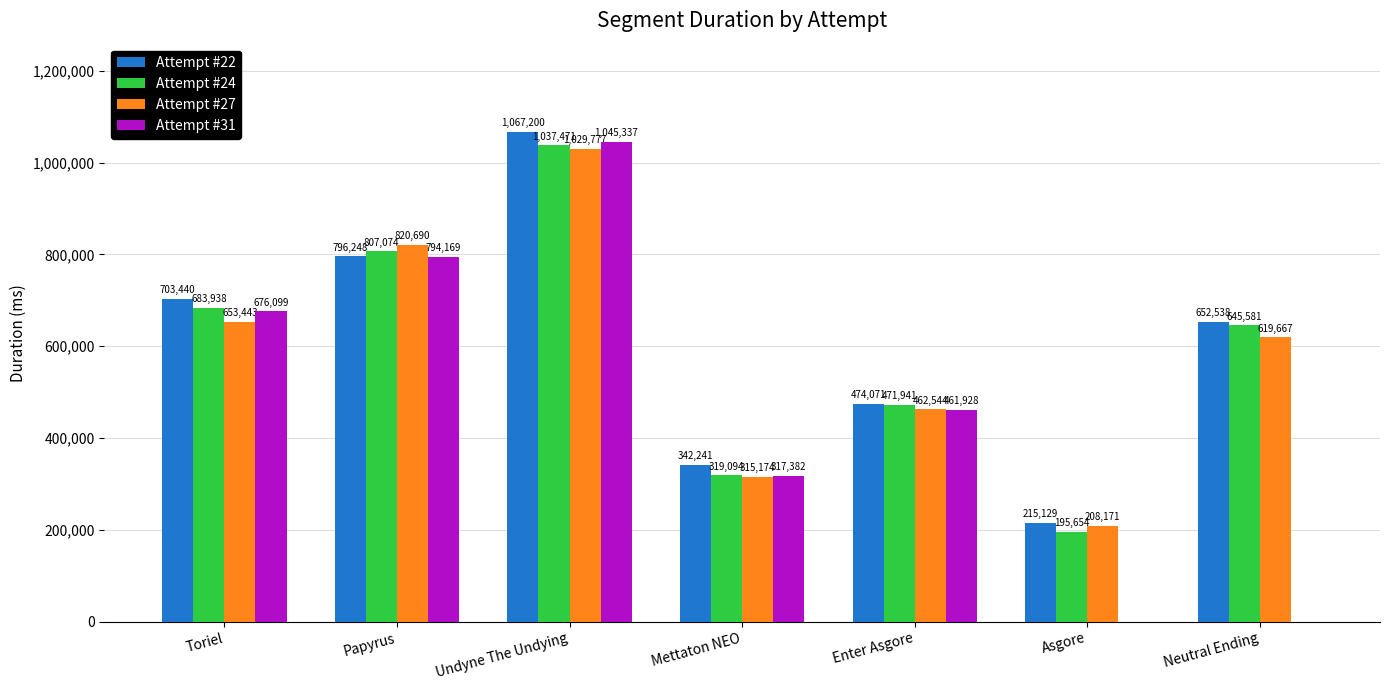

What is the difference between the Attempt #27 values at Toriel and Neutral Ending?

33776